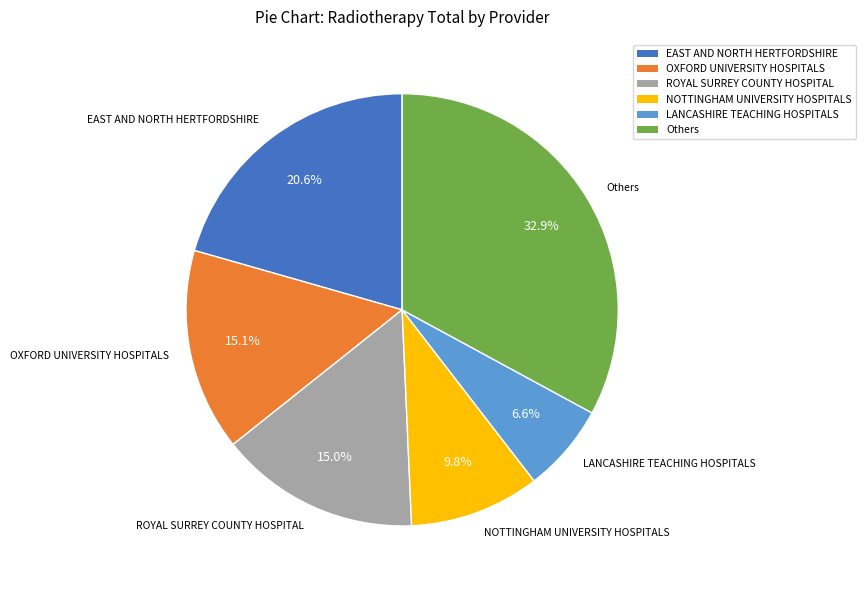

Which category has the biggest portion of the pie?

Others